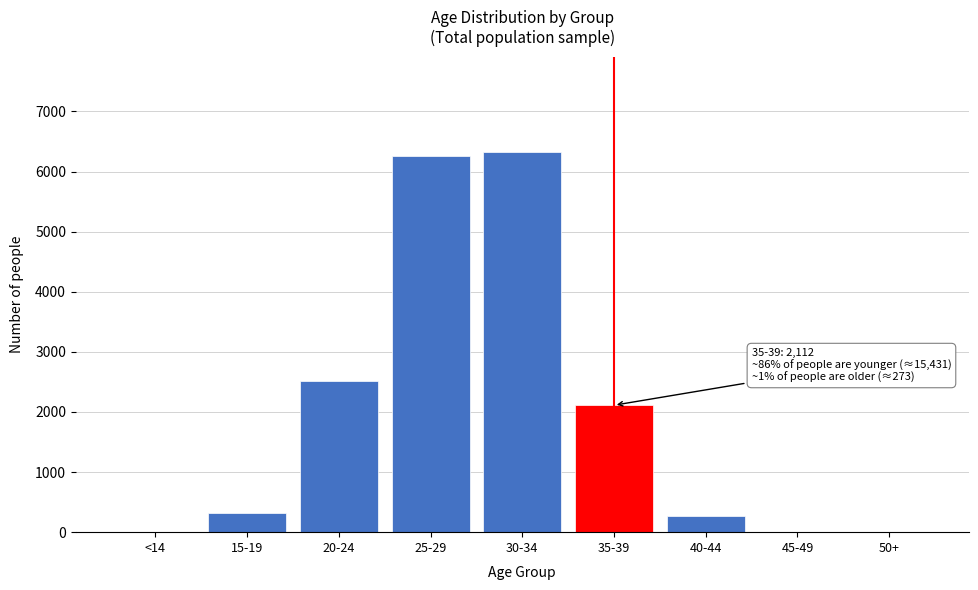

What is the change in value from 15-19 to 30-34?

+6001